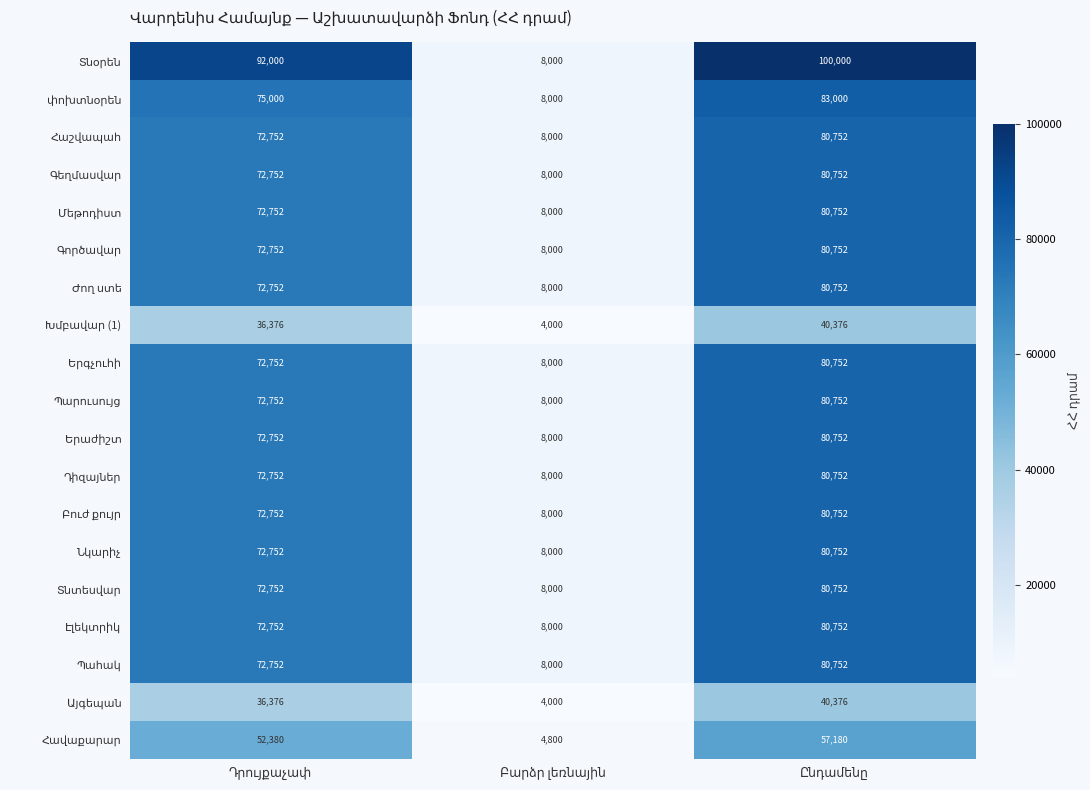

What is the minimum value shown in the chart?

4000